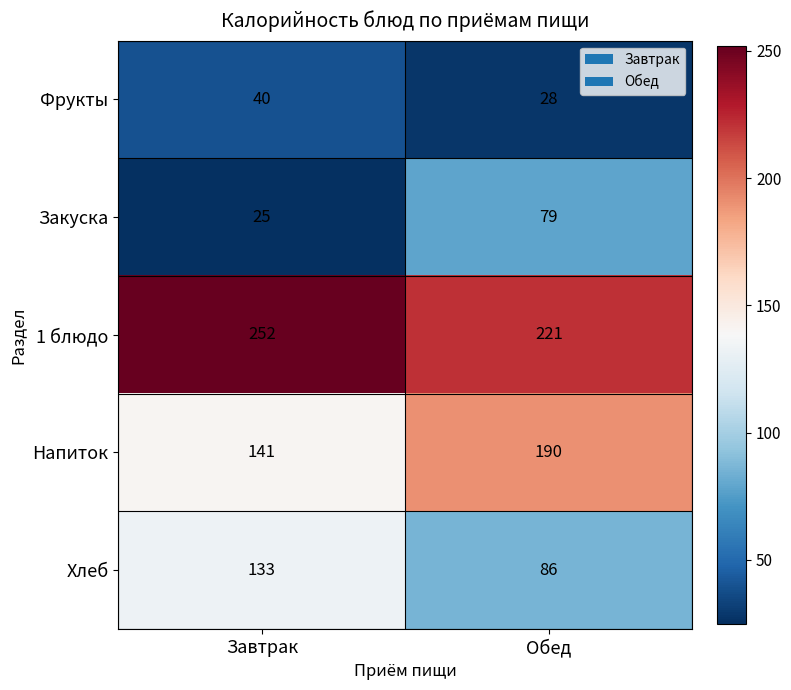

Count the number of data series in this chart.

5